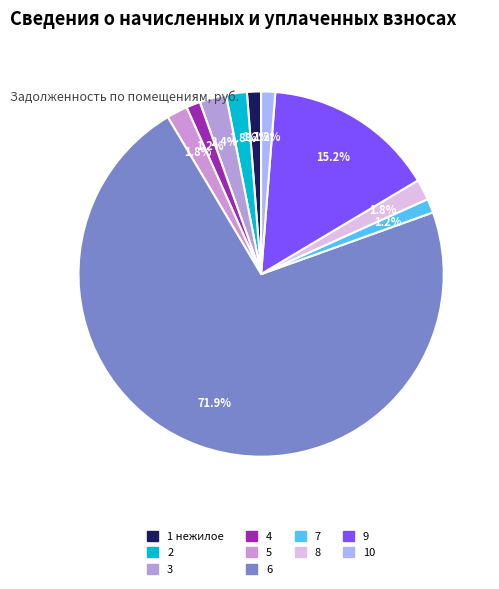

Which has a higher value, 6 or 5?

6